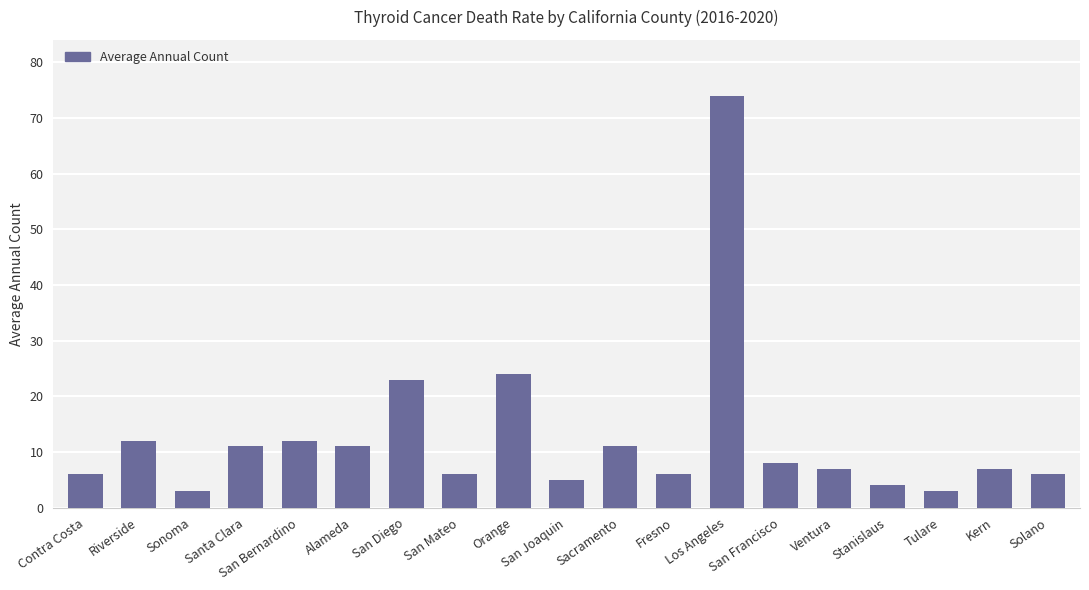

True or false: the data shows 8 at San Francisco.

True